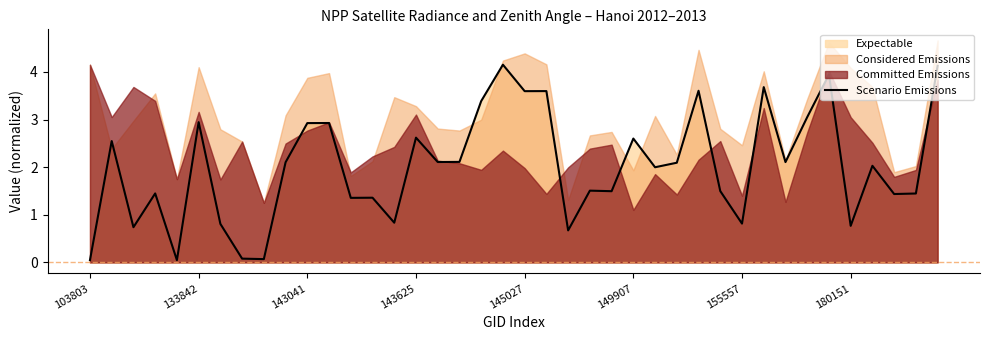

How many lines are shown in the chart?

1